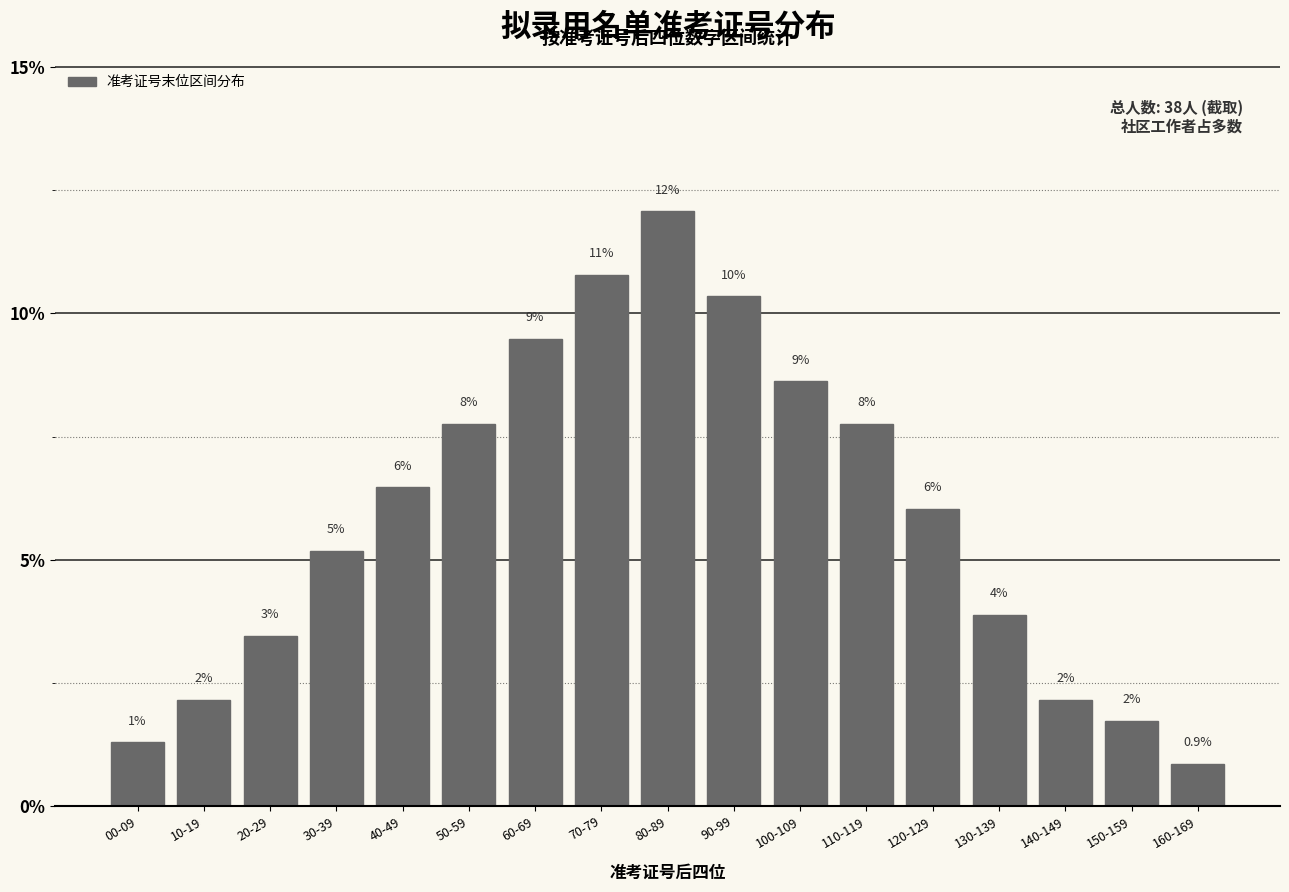

How many bars are there in total?

17